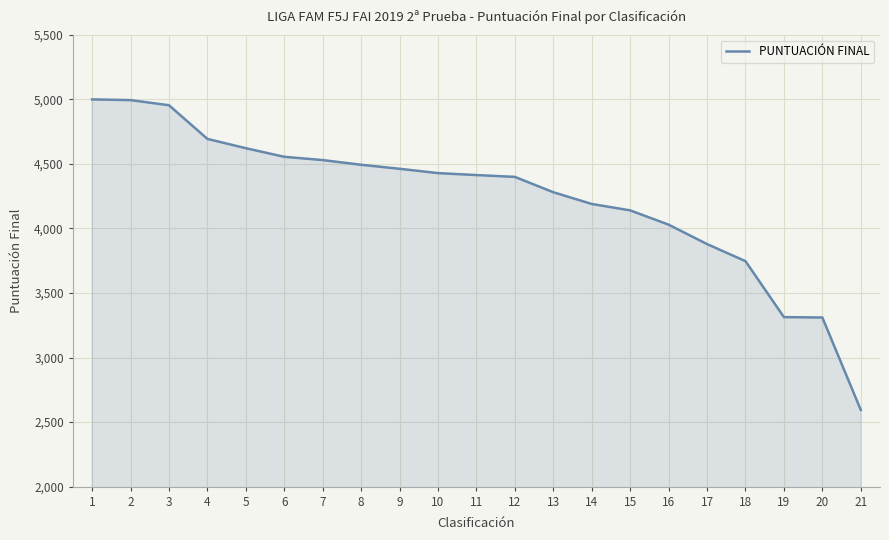

At which label is the value closest to 3797?

18